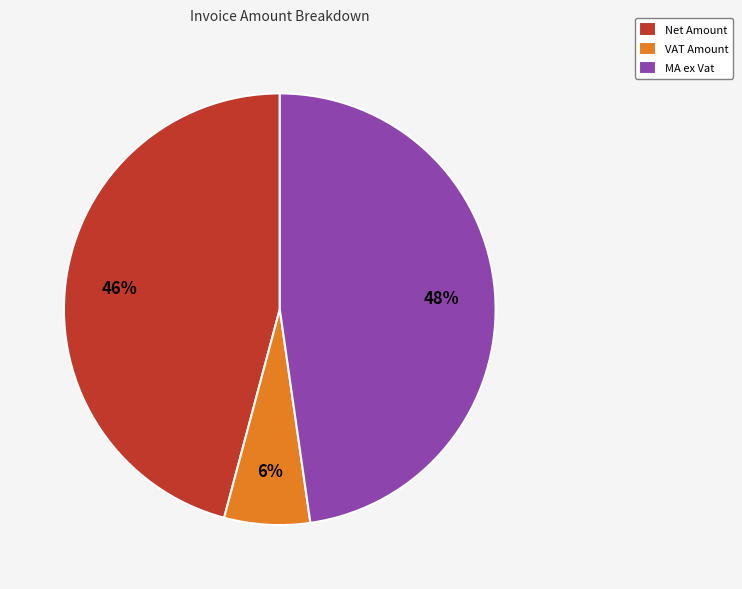

Which slice is the smallest?

VAT Amount